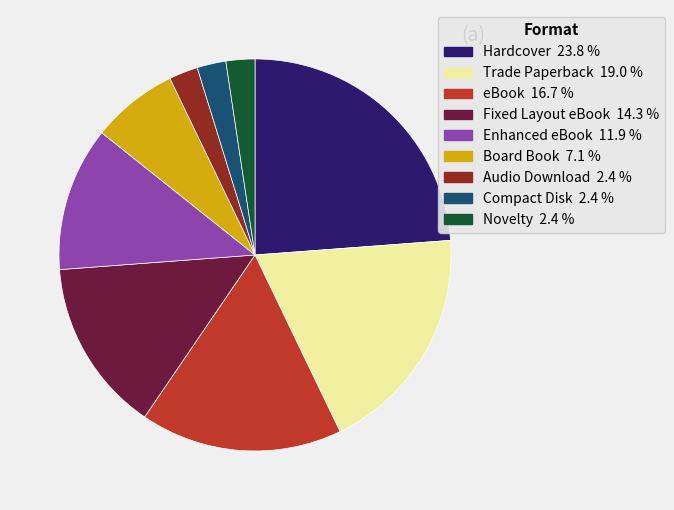

How many slices are in this pie chart?

9